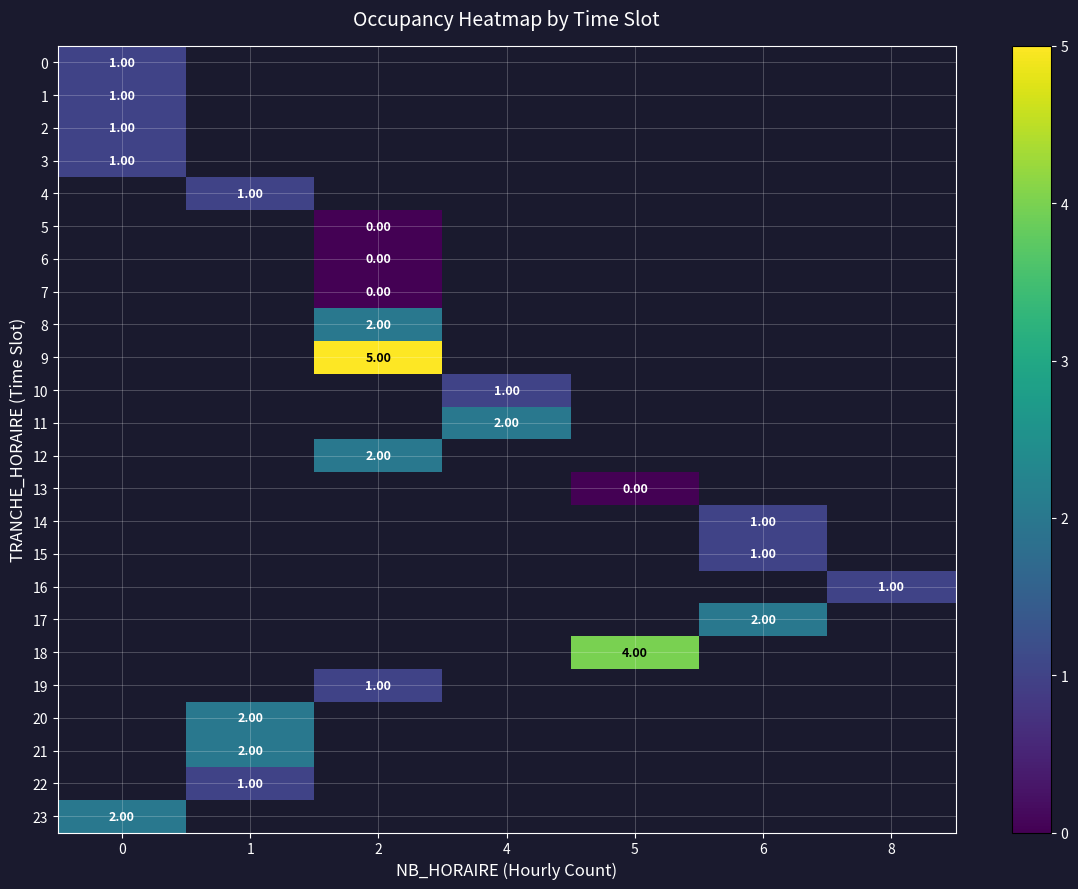

How many series are shown in this chart?

24